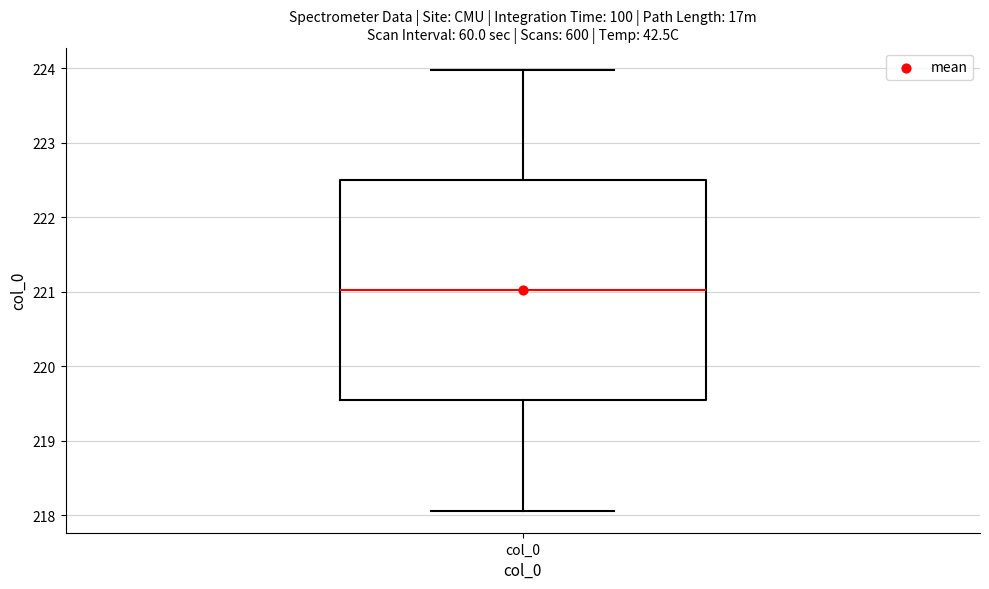

Transcribe this box plot: give where the median line is, the range the box spans, and where the two whiskers end, as read against the y-axis. The values are not printed on the chart, so give them approximately, as read against the axis.

median 221.0, box 219.5 to 222.5, whiskers 218.1 to 224.0